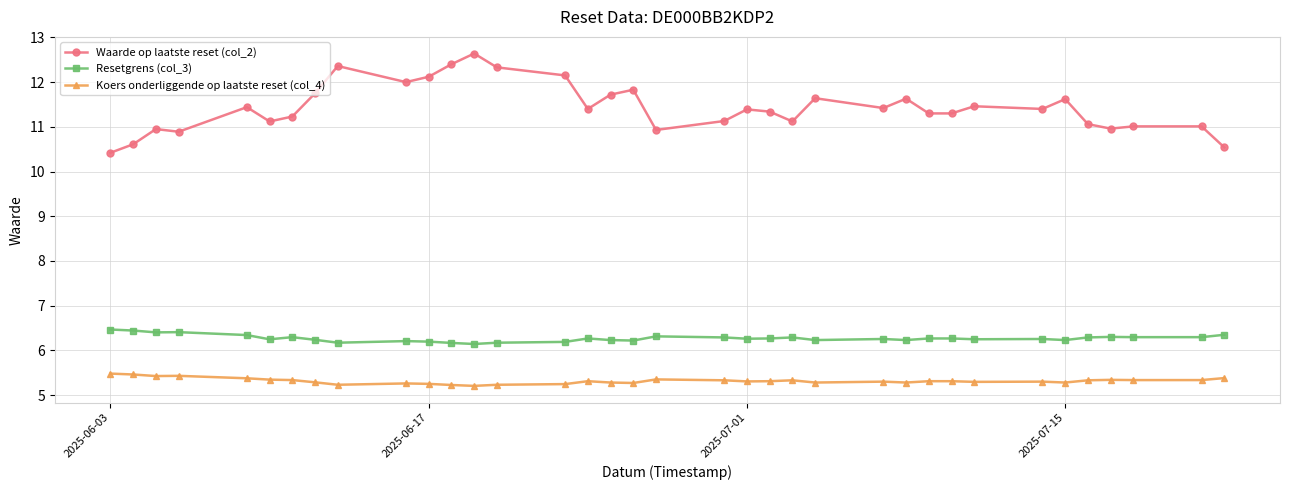

True or false: Koers onderliggende op laatste reset (col_4) has more than 2 interior local peaks.

True